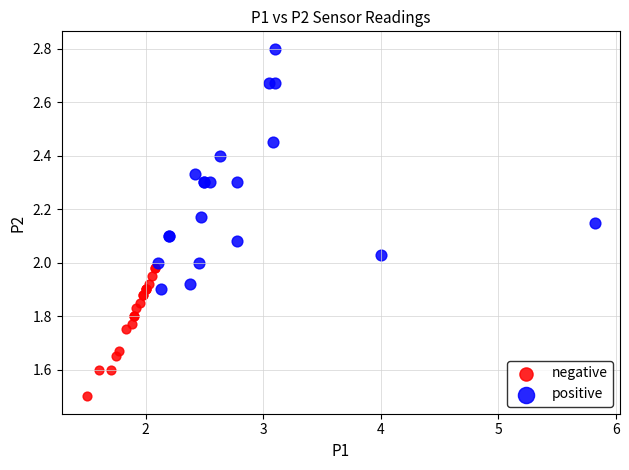

Which series reaches the minimum Y coordinate?

negative